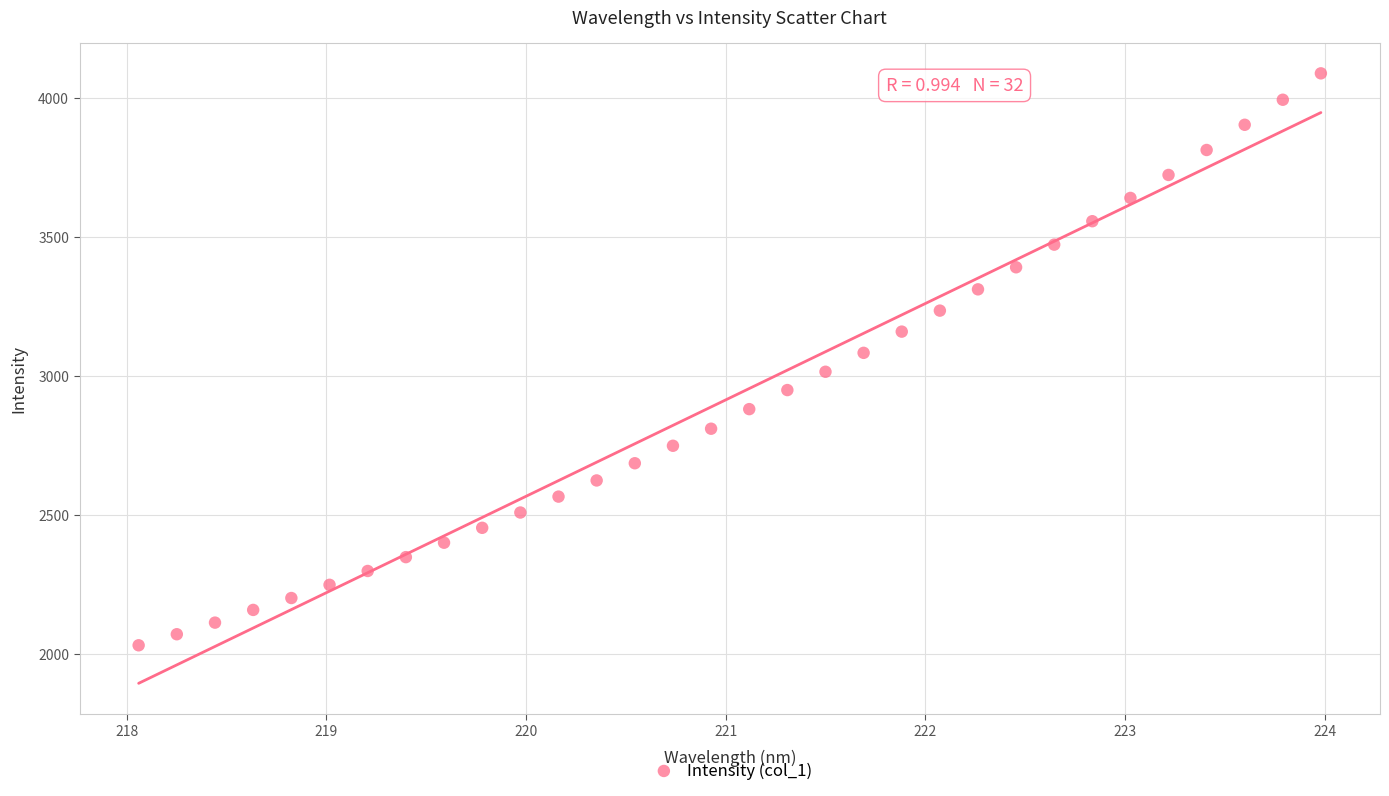

What is the range of Y values (max minus min)?

2059.0